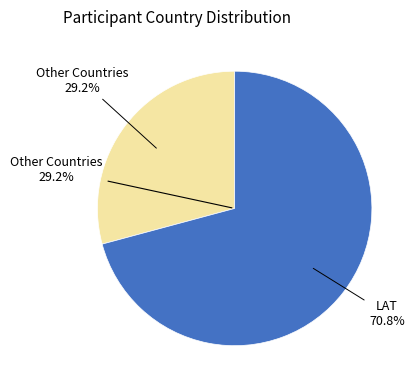

Does LAT account for over 50% of the chart?

Yes